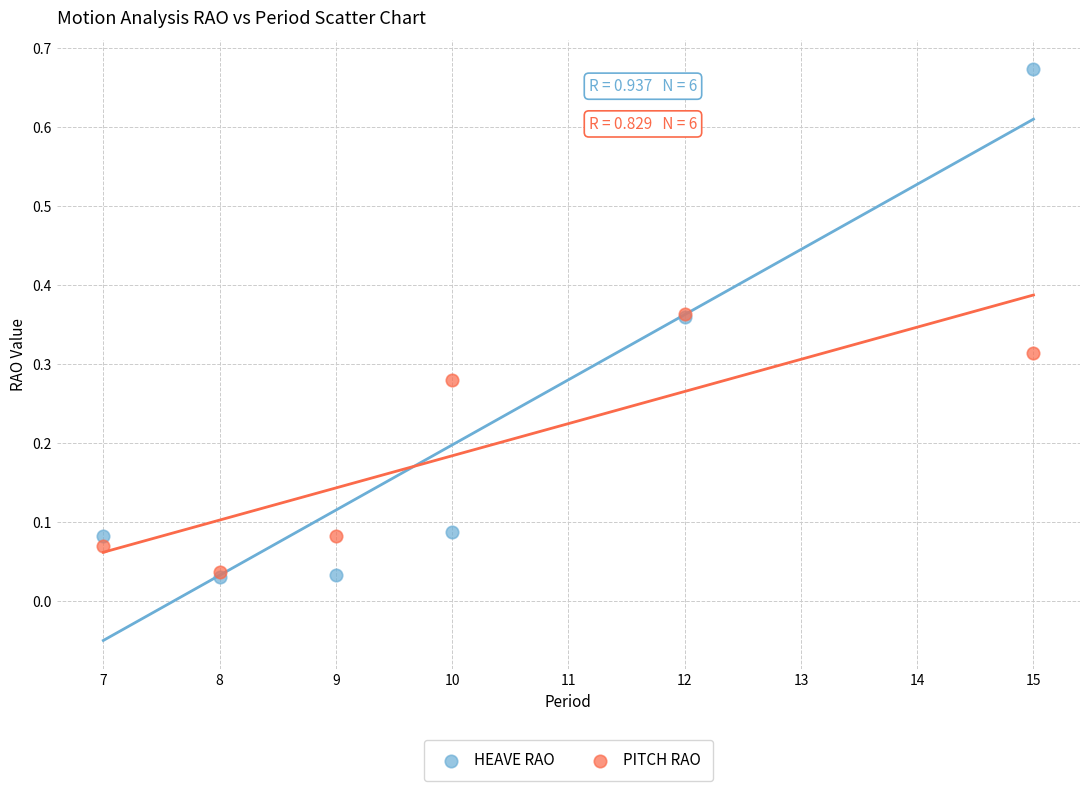

Which series contains the highest Y value?

HEAVE RAO